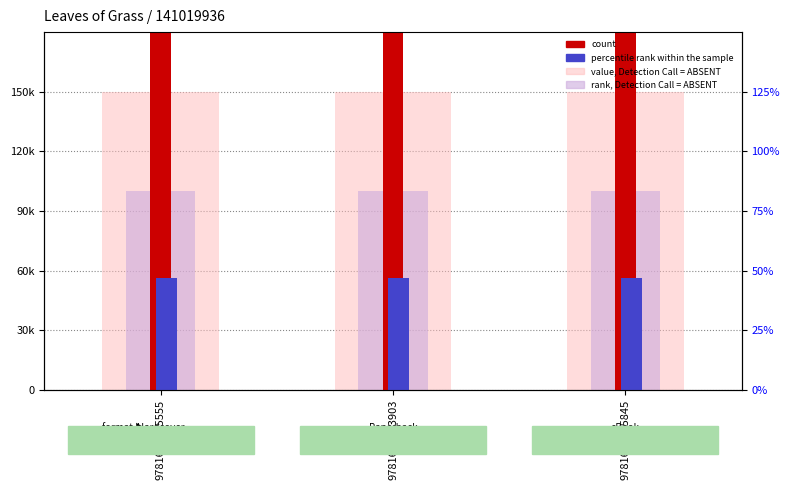

Are the bars horizontal?

No